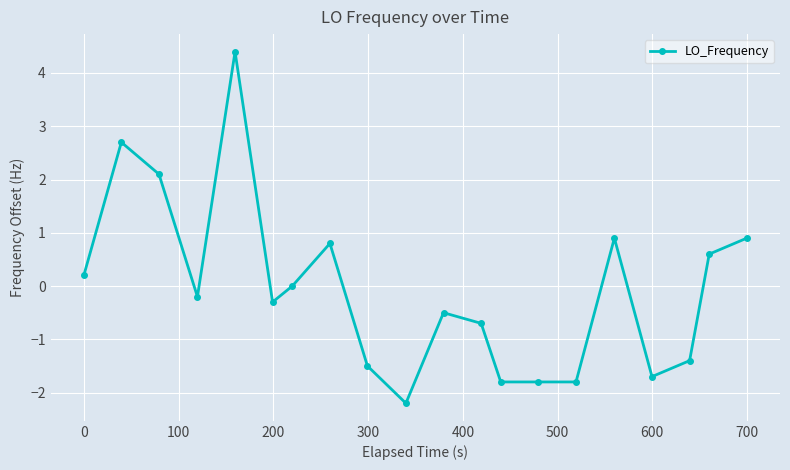

Reading right to left, list all the values displayed in this chart.

0.9	0.6	-1.4	-1.7	0.9	-1.8	-1.8	-1.8	-0.7	-0.5	-2.2	-1.5	0.8	0.0	-0.3	4.4	-0.2	2.1	2.7	0.2